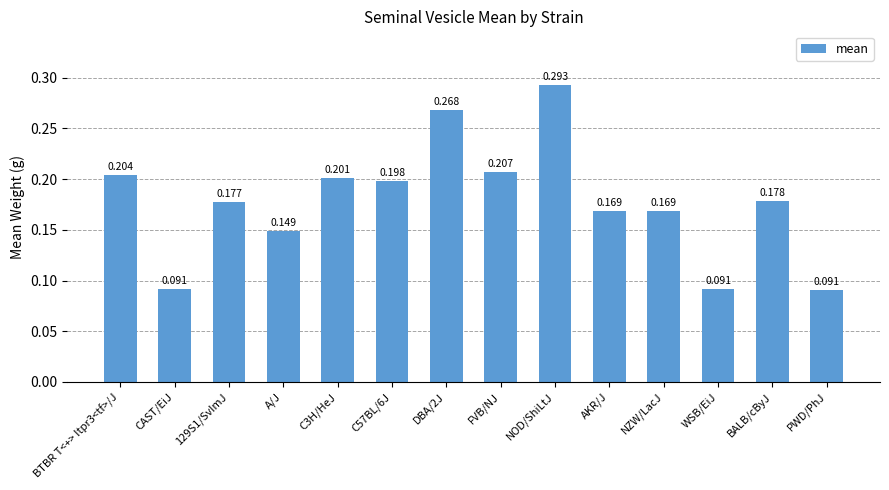

How many values are between 0 and 1?

14